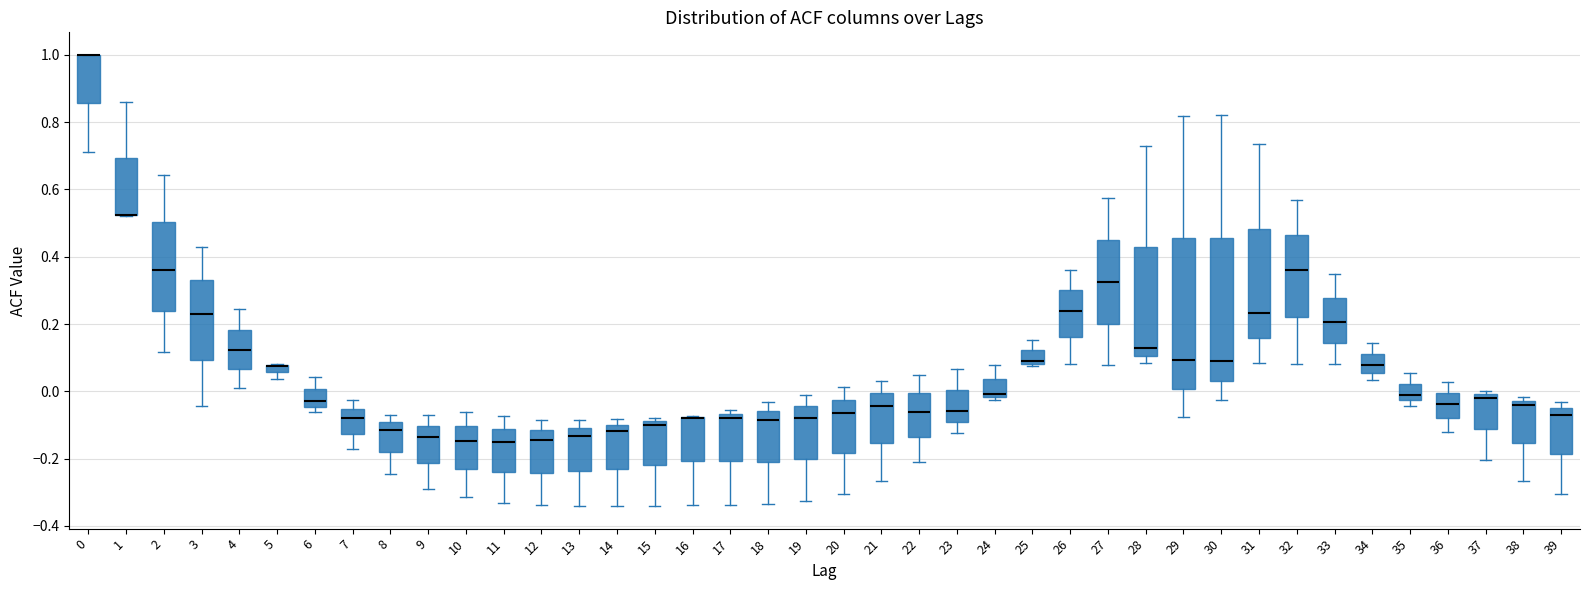

Which box is the tallest, from its lower edge to its upper edge?

29